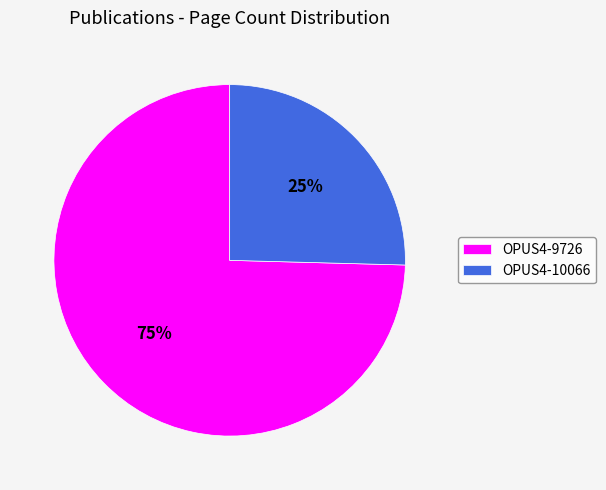

Between OPUS4-9726 and OPUS4-10066, which is larger?

OPUS4-9726